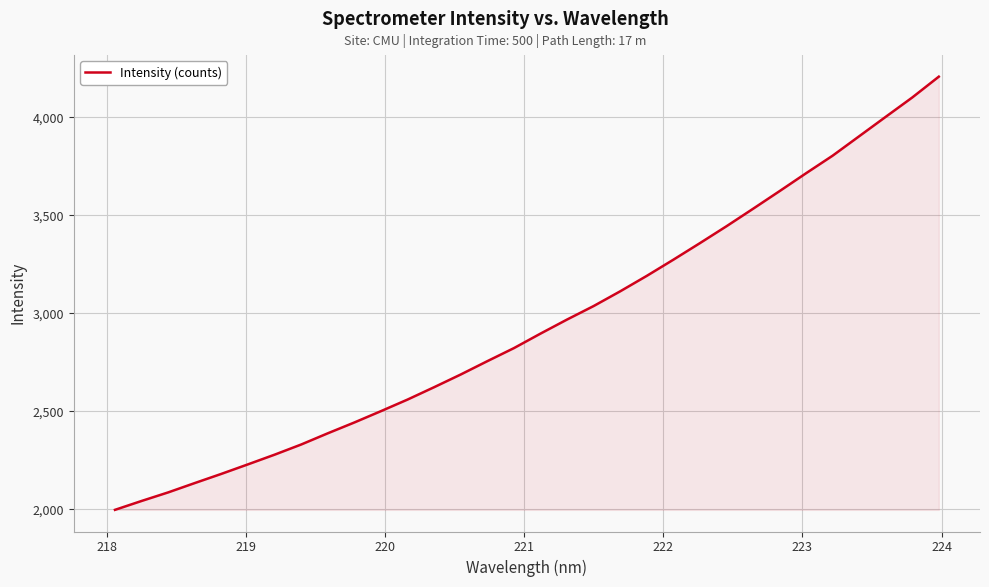

What is the greatest value displayed?

4207.2